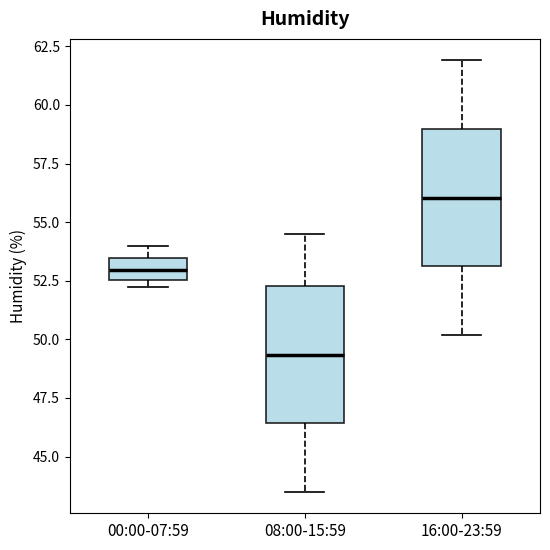

Where does the median line of the box for 08:00-15:59 sit on the y-axis? The values are not printed on the chart, so give them approximately, as read against the axis.

49.5